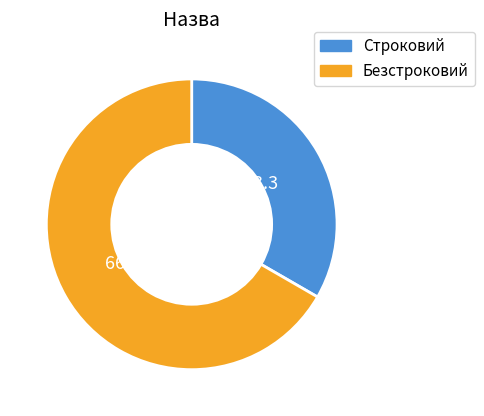

Is it true that Безстроковий is 55% of the pie?

False